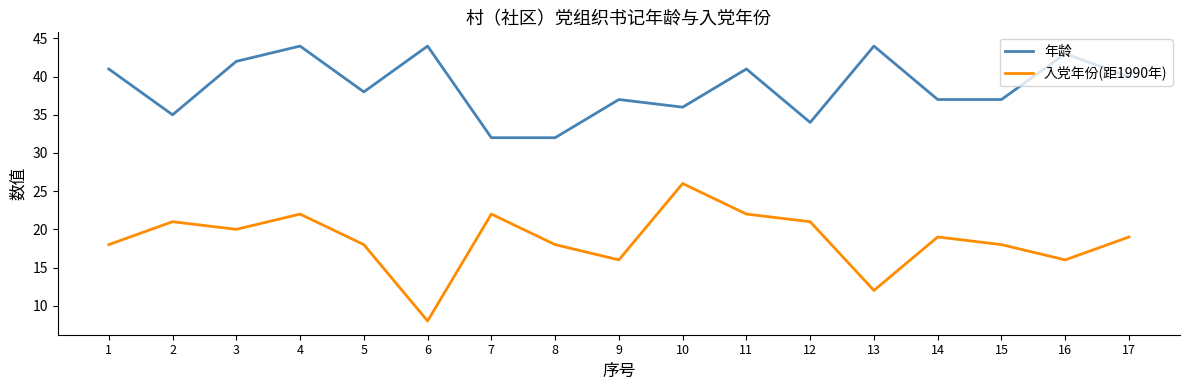

True or false: 年龄 and 入党年份(距1990年) intersect in this chart.

False